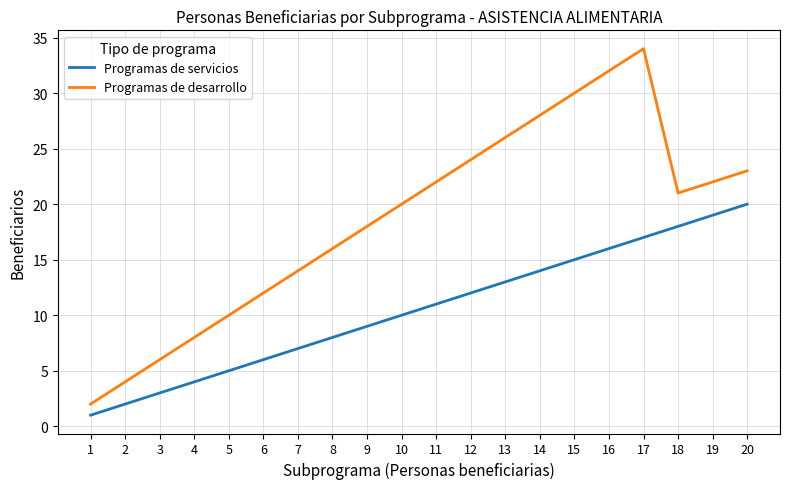

Does the chart have visible grid lines?

Yes